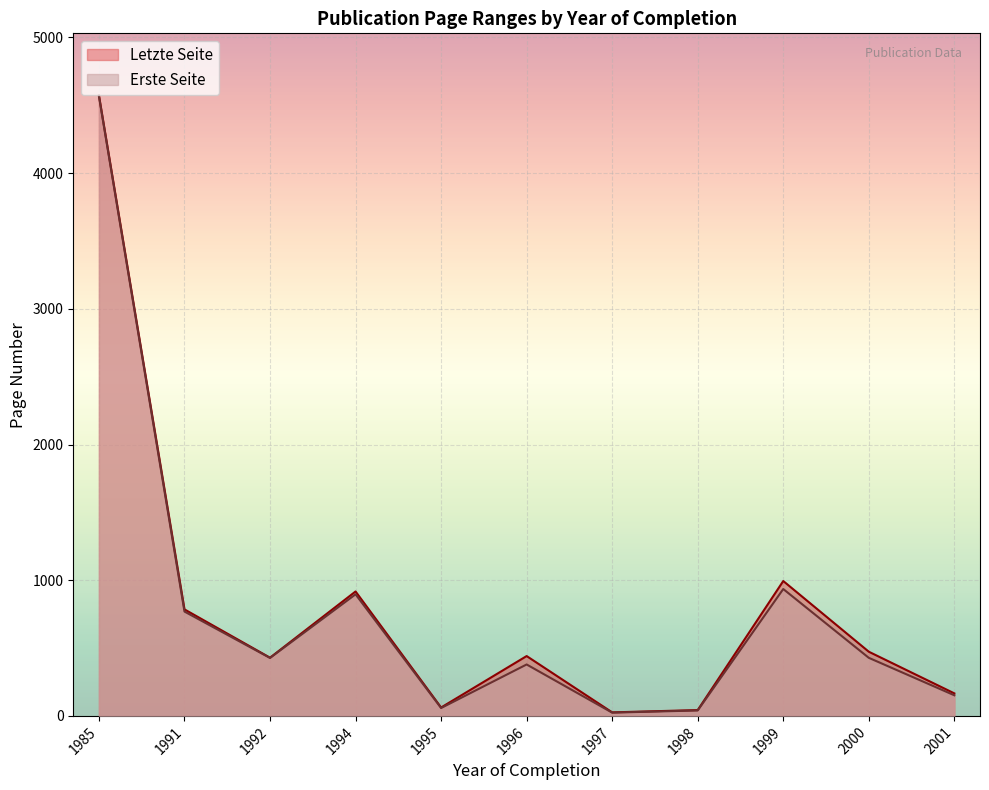

Between 1994 and 1997, which series saw the biggest shift?

Letzte Seite